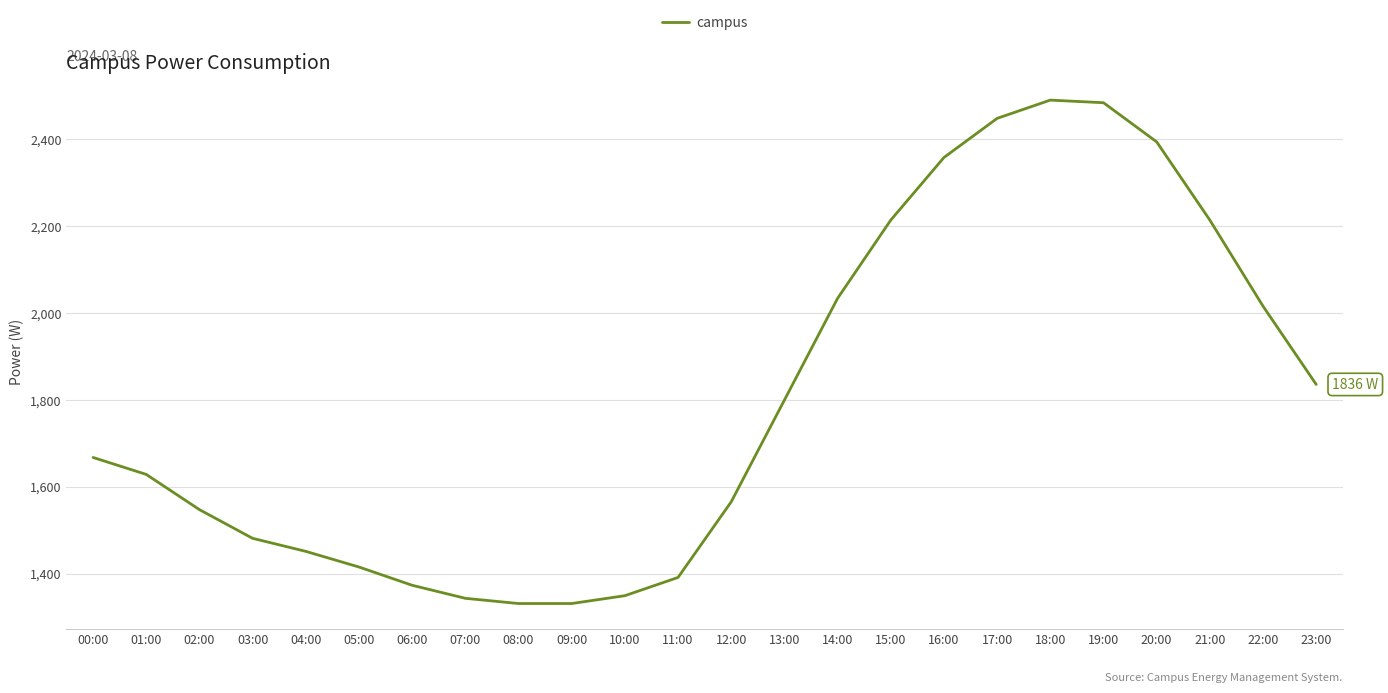

What is the minimum value shown in the chart?

1332